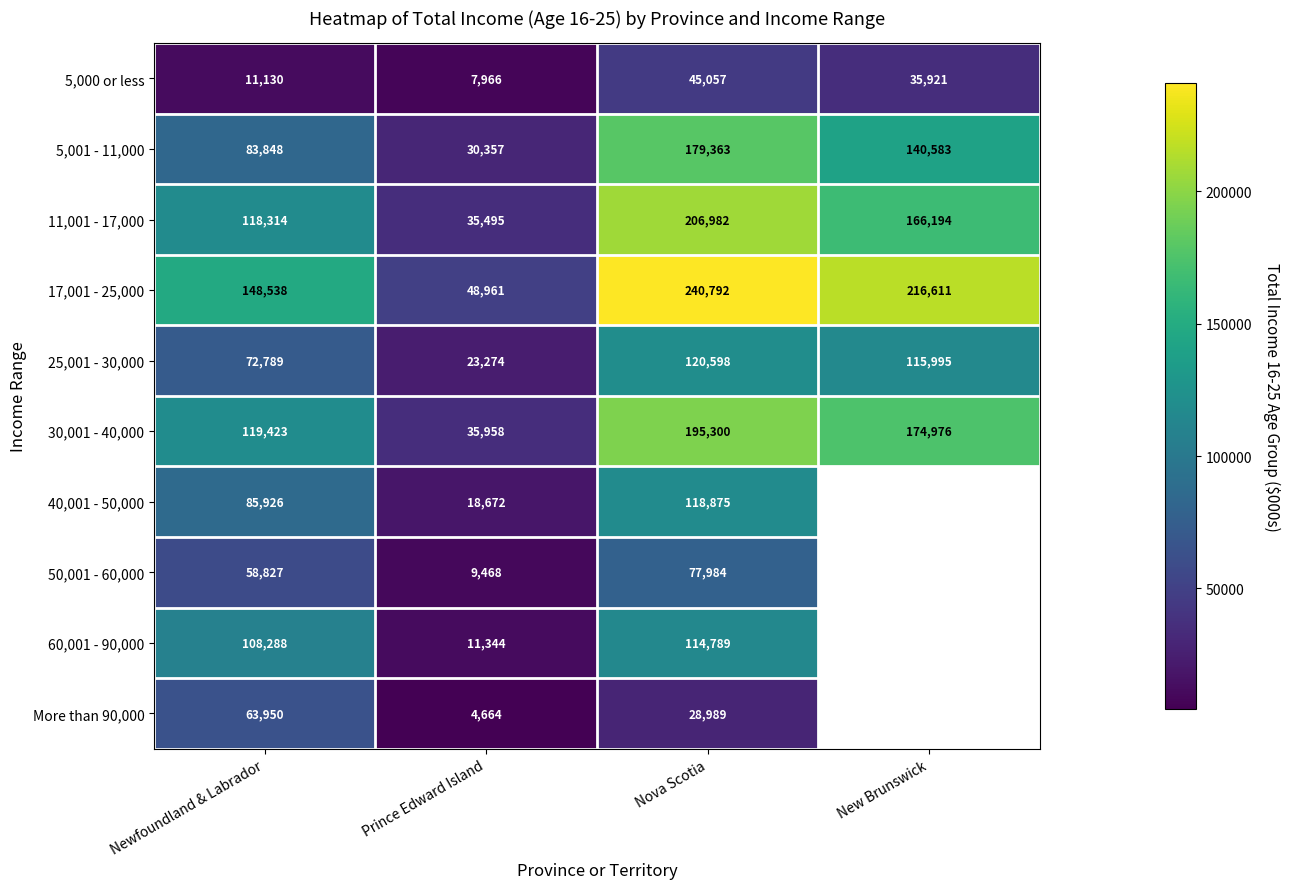

List the labels in order of 17,001 - 25,000 value, largest first.

Nova Scotia, New Brunswick, Newfoundland & Labrador, Prince Edward Island